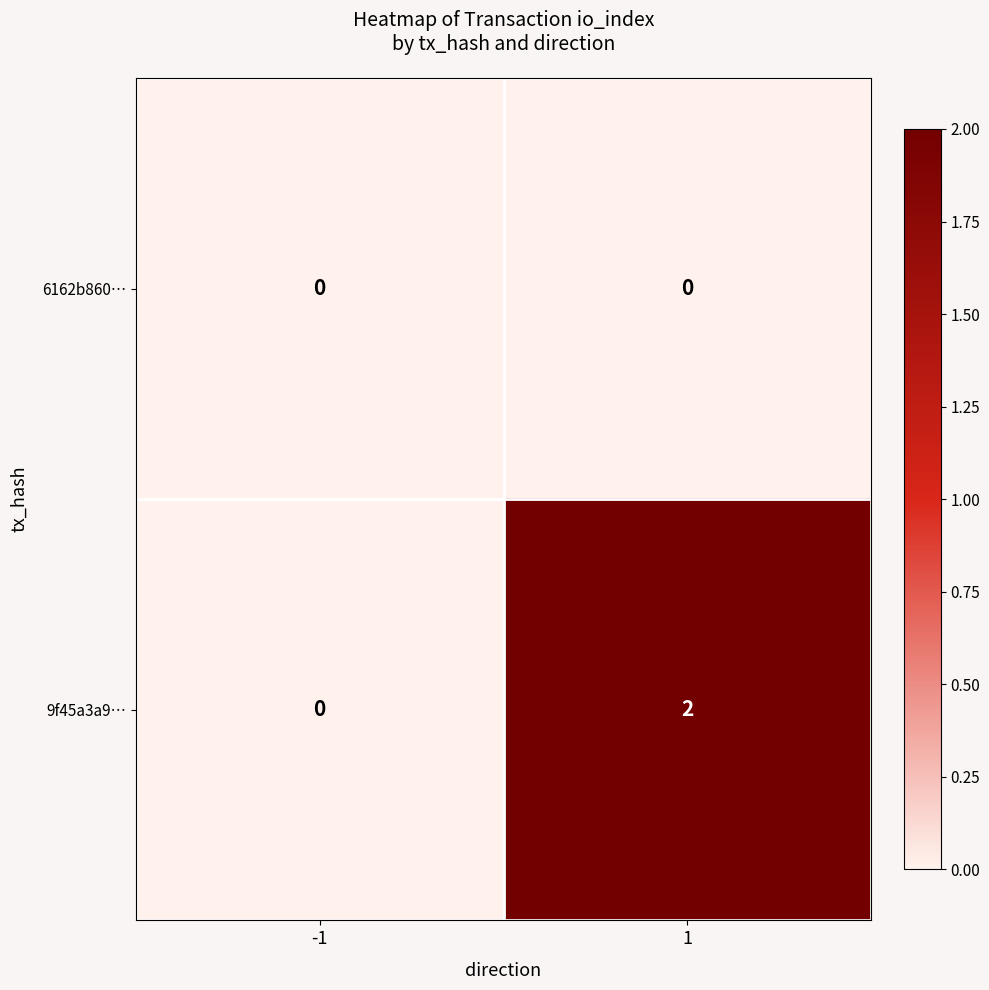

Reading left to right, list all the values displayed in this chart.

6162b860…: 0	0
9f45a3a9…: 0	2